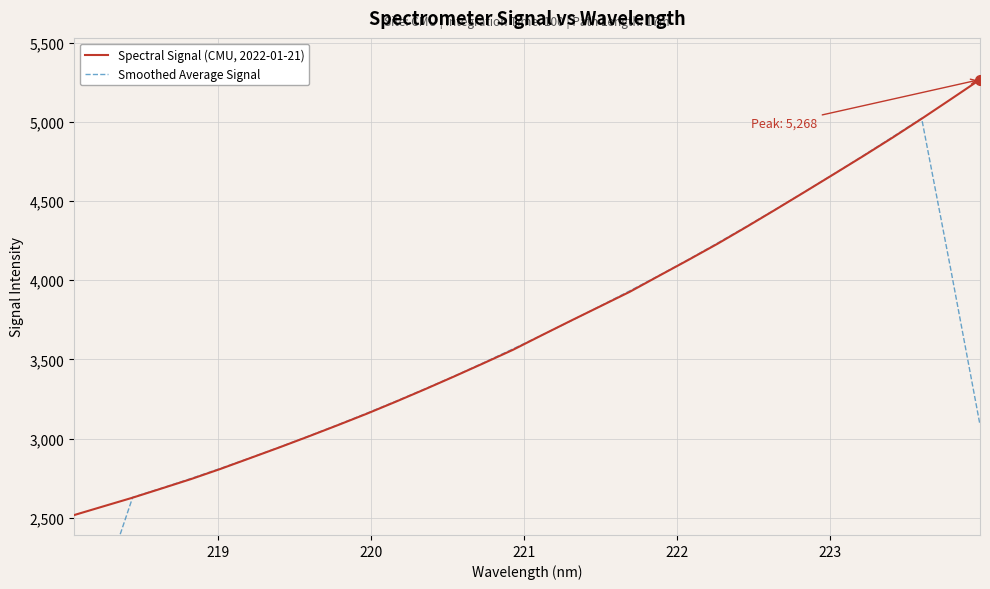

True or false: Spectral Signal (CMU, 2022-01-21) has more than 1 interior local peaks.

False